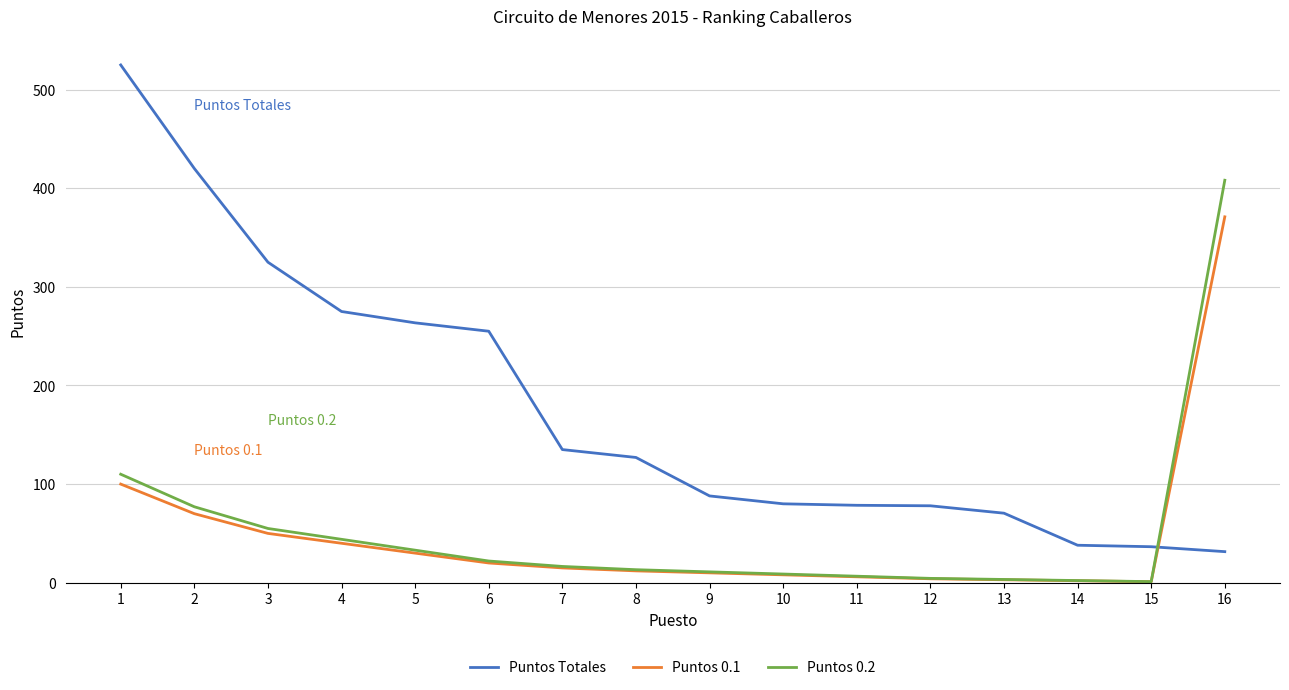

What is the maximum value shown in the chart?

525.0